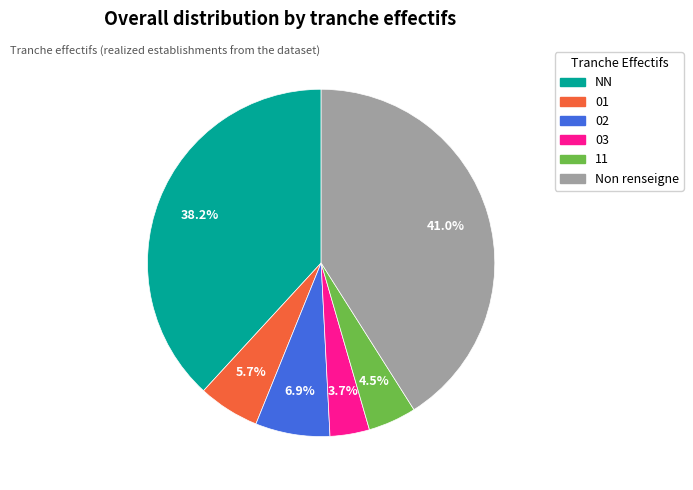

What is the smallest slice in the pie chart?

03